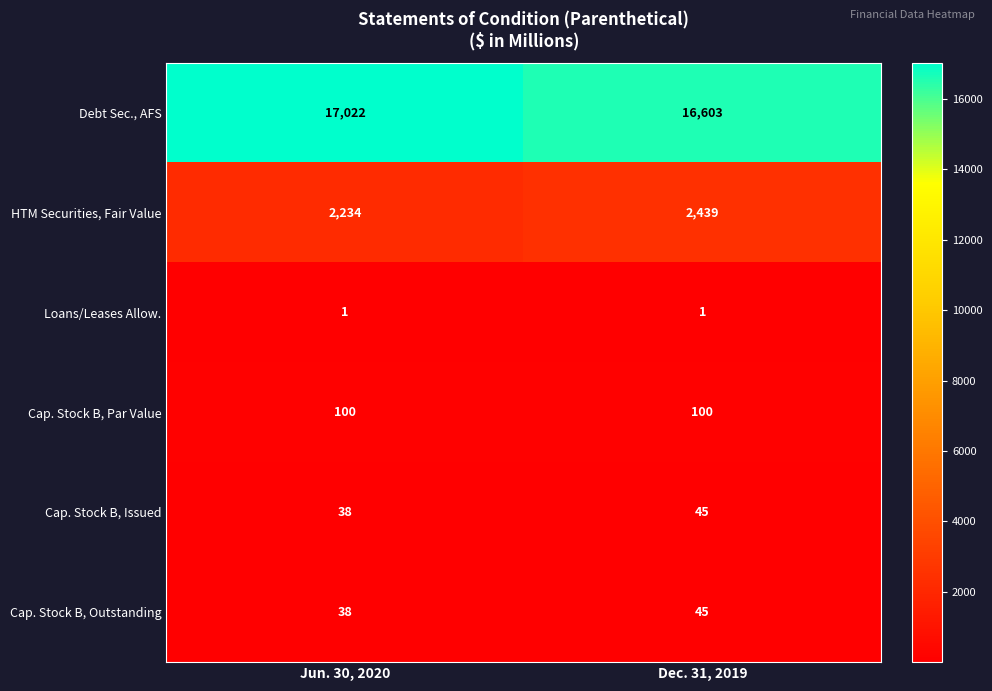

What is the lowest value of the Debt Sec., AFS series?

16603